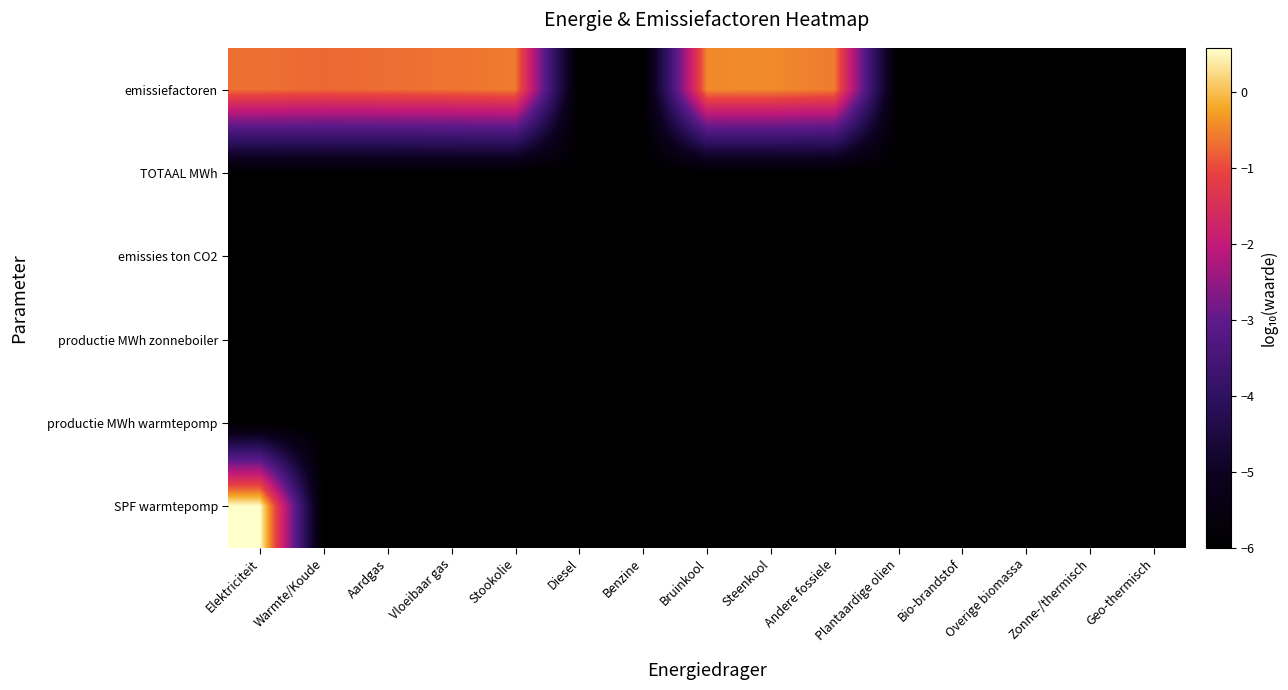

Reading left to right, transcribe all the data shown in this chart.

emissiefactoren: Elektriciteit=-0.7	Warmte/Koude=-0.7	Aardgas=-0.7	Vloeibaar gas=-0.6	Stookolie=-0.6	Diesel=-6.0	Benzine=-6.0	Bruinkool=-0.5	Steenkool=-0.5	Andere fossiele=-0.6	Plantaardige olien=-6.0	Bio-brandstof=-6.0	Overige biomassa=-6.0	Zonne-/thermisch=-6.0	Geo-thermisch=-6.0
TOTAAL MWh: Elektriciteit=-6.0	Warmte/Koude=-6.0	Aardgas=-6.0	Vloeibaar gas=-6.0	Stookolie=-6.0	Diesel=-6.0	Benzine=-6.0	Bruinkool=-6.0	Steenkool=-6.0	Andere fossiele=-6.0	Plantaardige olien=-6.0	Bio-brandstof=-6.0	Overige biomassa=-6.0	Zonne-/thermisch=-6.0	Geo-thermisch=-6.0
emissies ton CO2: Elektriciteit=-6.0	Warmte/Koude=-6.0	Aardgas=-6.0	Vloeibaar gas=-6.0	Stookolie=-6.0	Diesel=-6.0	Benzine=-6.0	Bruinkool=-6.0	Steenkool=-6.0	Andere fossiele=-6.0	Plantaardige olien=-6.0	Bio-brandstof=-6.0	Overige biomassa=-6.0	Zonne-/thermisch=-6.0	Geo-thermisch=-6.0
productie MWh zonneboiler: Elektriciteit=-6.0	Warmte/Koude=-6.0	Aardgas=-6.0	Vloeibaar gas=-6.0	Stookolie=-6.0	Diesel=-6.0	Benzine=-6.0	Bruinkool=-6.0	Steenkool=-6.0	Andere fossiele=-6.0	Plantaardige olien=-6.0	Bio-brandstof=-6.0	Overige biomassa=-6.0	Zonne-/thermisch=-6.0	Geo-thermisch=-6.0
productie MWh warmtepomp: Elektriciteit=-6.0	Warmte/Koude=-6.0	Aardgas=-6.0	Vloeibaar gas=-6.0	Stookolie=-6.0	Diesel=-6.0	Benzine=-6.0	Bruinkool=-6.0	Steenkool=-6.0	Andere fossiele=-6.0	Plantaardige olien=-6.0	Bio-brandstof=-6.0	Overige biomassa=-6.0	Zonne-/thermisch=-6.0	Geo-thermisch=-6.0
SPF warmtepomp: Elektriciteit=0.6	Warmte/Koude=-6.0	Aardgas=-6.0	Vloeibaar gas=-6.0	Stookolie=-6.0	Diesel=-6.0	Benzine=-6.0	Bruinkool=-6.0	Steenkool=-6.0	Andere fossiele=-6.0	Plantaardige olien=-6.0	Bio-brandstof=-6.0	Overige biomassa=-6.0	Zonne-/thermisch=-6.0	Geo-thermisch=-6.0